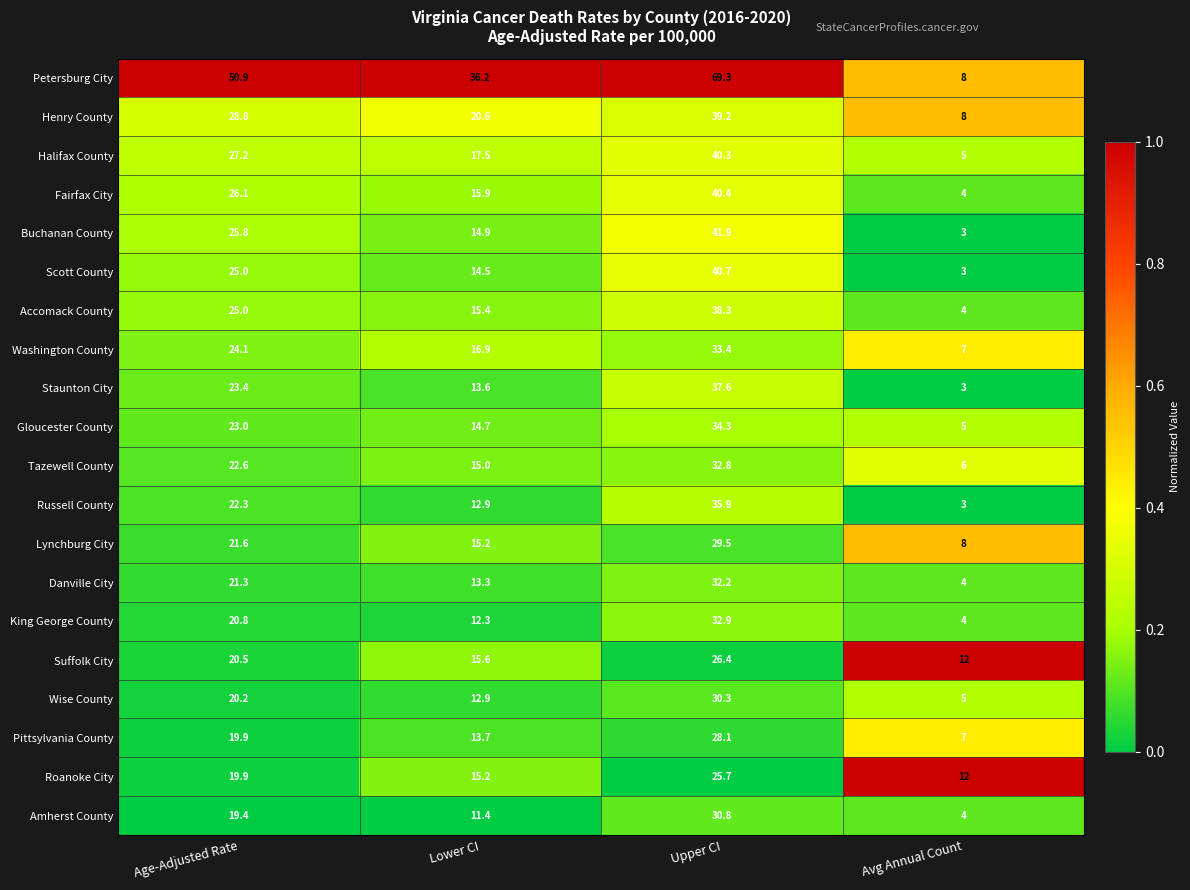

What is the difference between the second highest and second lowest values in the Scott County series?

10.5